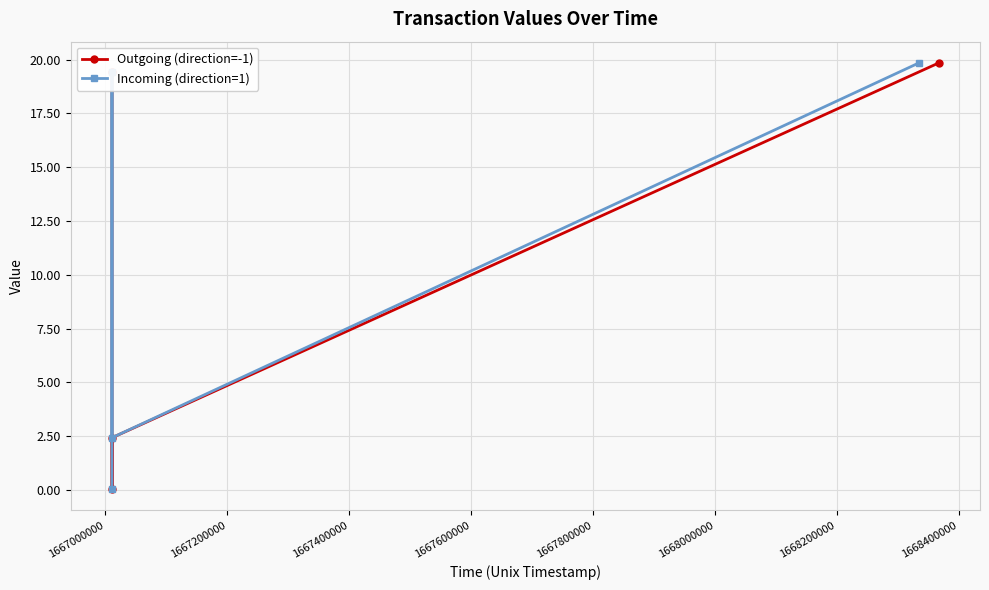

What is the difference between the second highest and minimum values in the Incoming (direction=1) series?

19.4